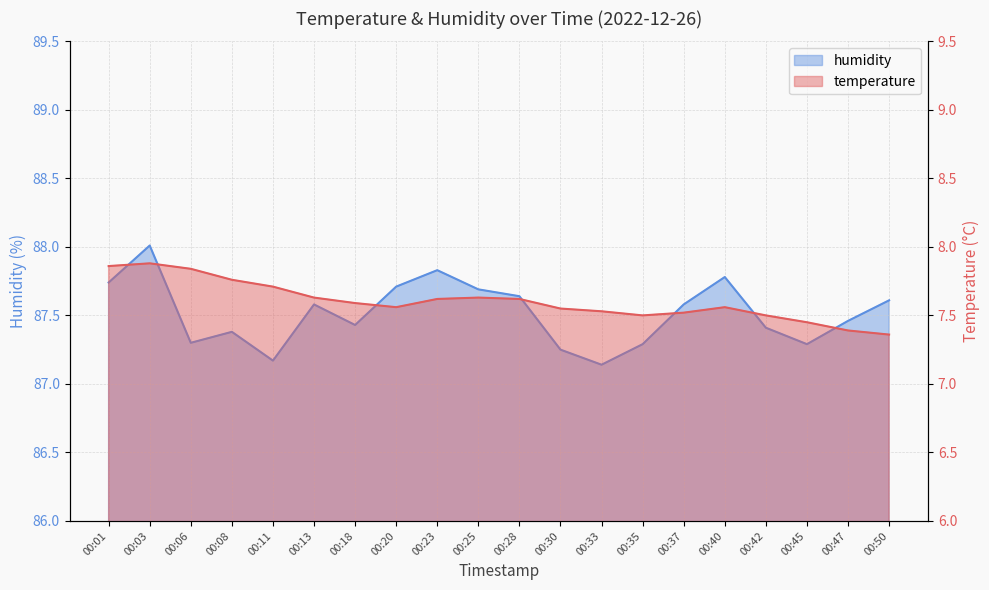

What is the value of the humidity point at the 6th from the left?

87.6